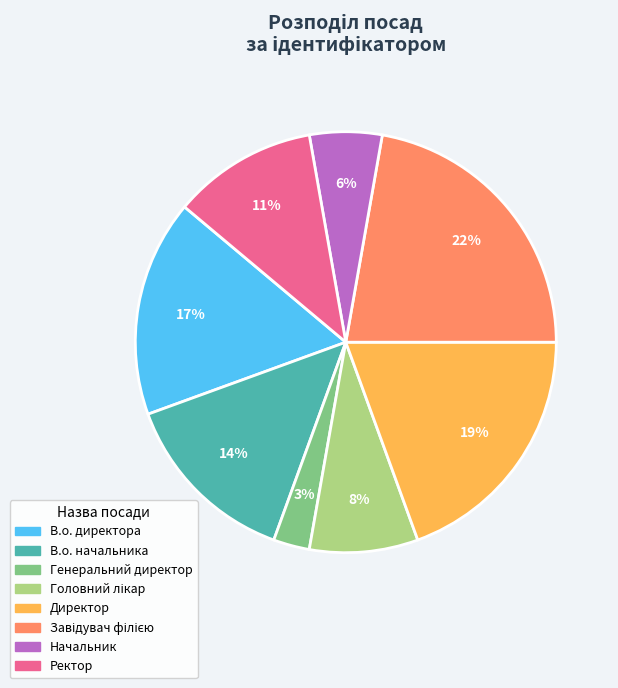

Is it true that В.о. начальника is 1% of the pie?

False